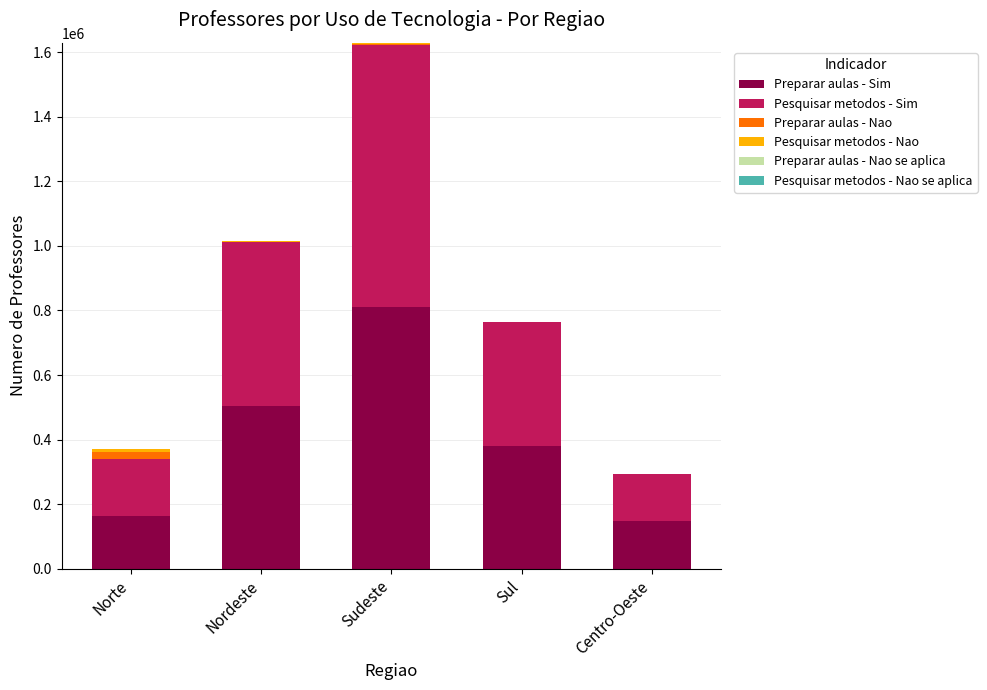

True or false: Preparar aulas - Sim has a value of 147378 at Centro-Oeste.

True